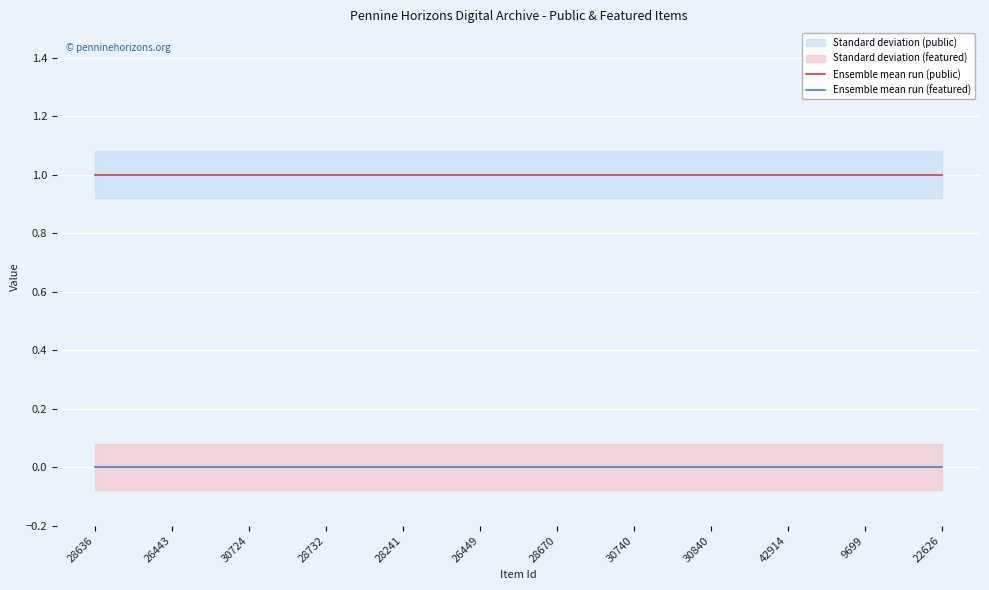

Which series changed the most between 26443 and 30740?

Ensemble mean run (public)